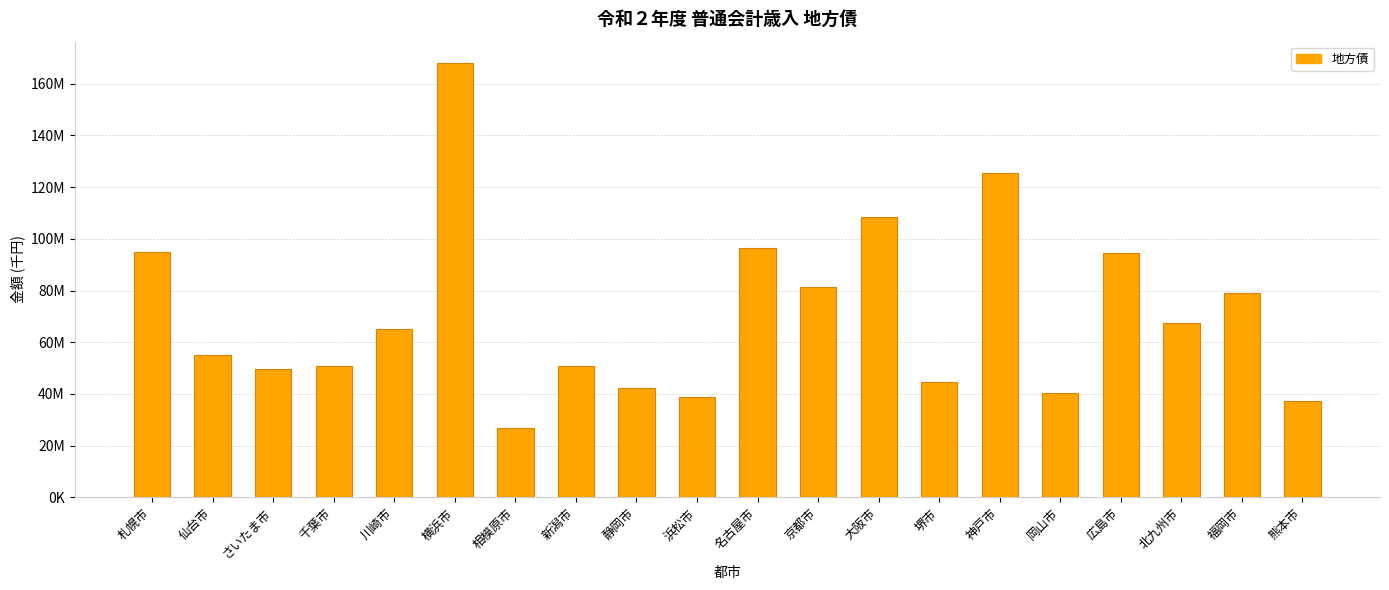

Does the chart contain any negative values?

No